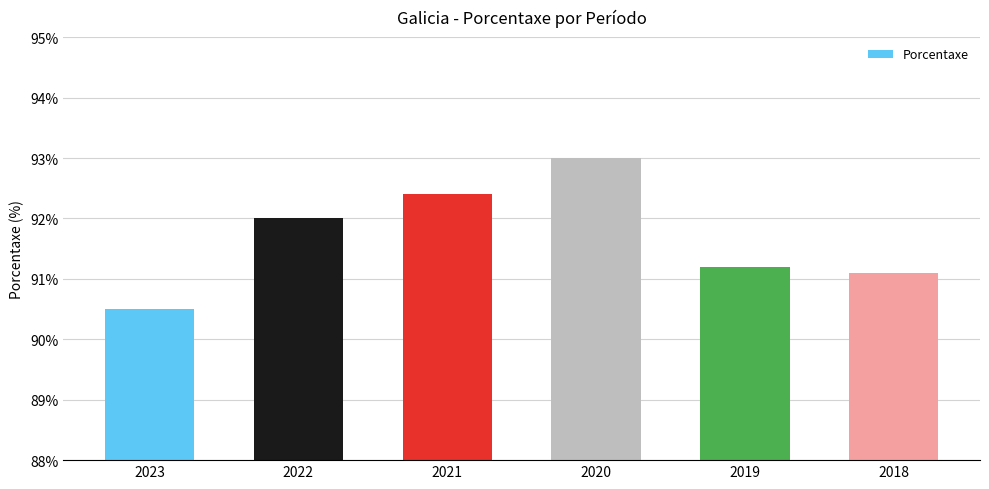

What is the maximum value shown in the chart?

93.0